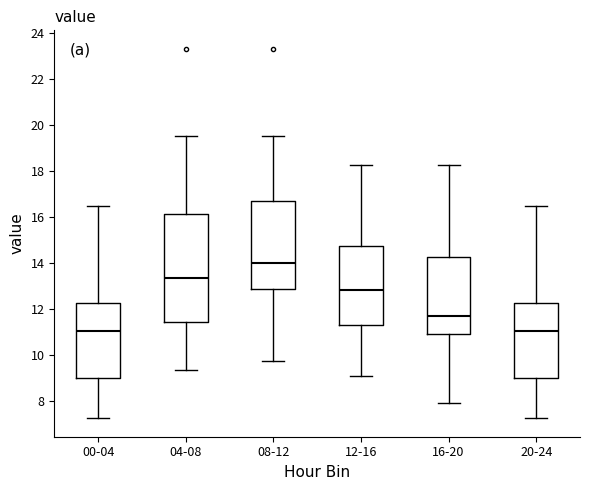

Where is the lower edge of the box for 00-04 on the y-axis? The values are not printed on the chart, so give them approximately, as read against the axis.

9.0